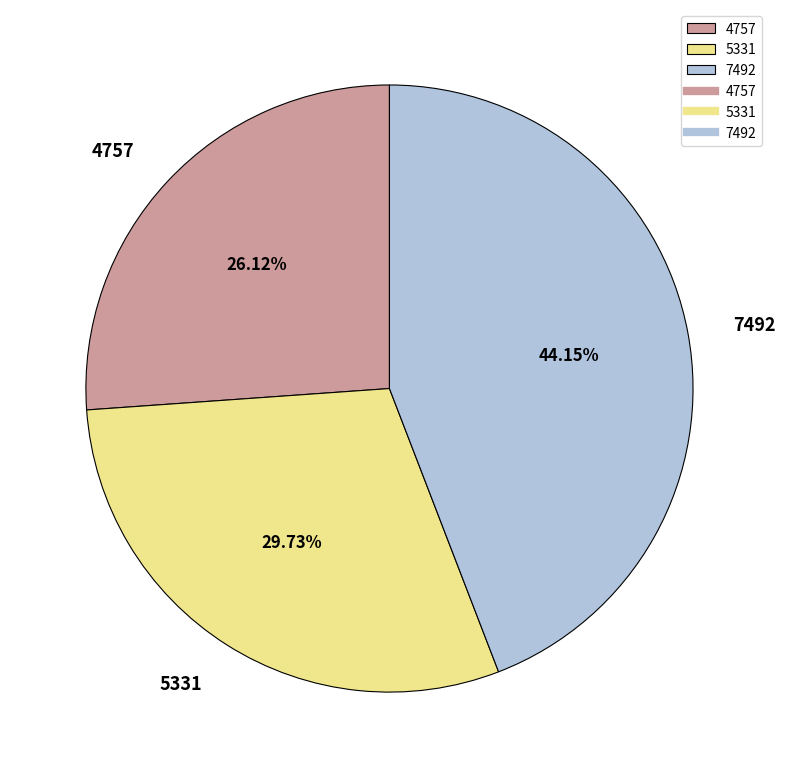

Which category has the smallest portion of the pie?

4757